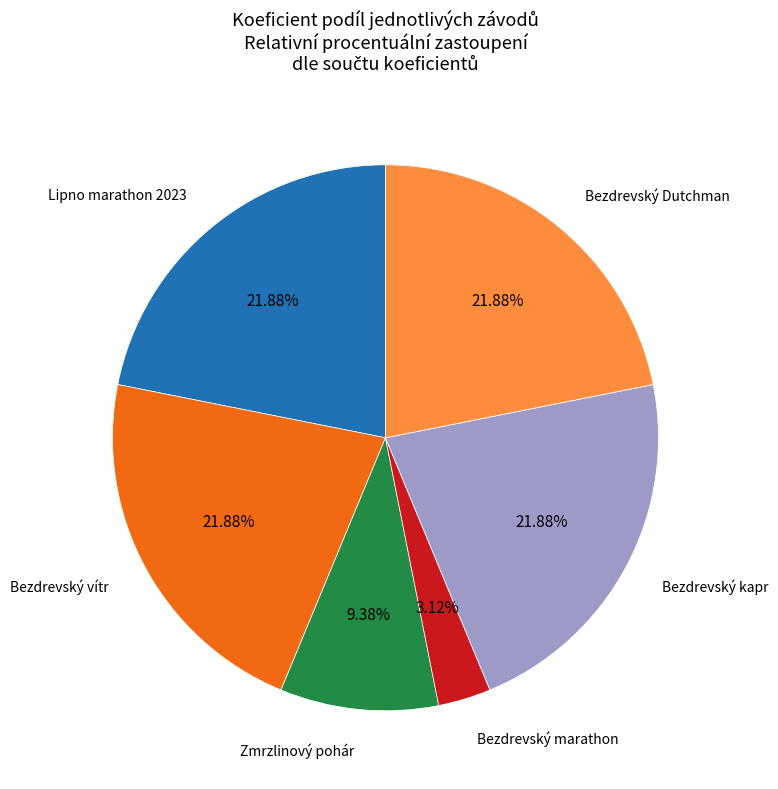

Is there a majority slice in this chart?

No